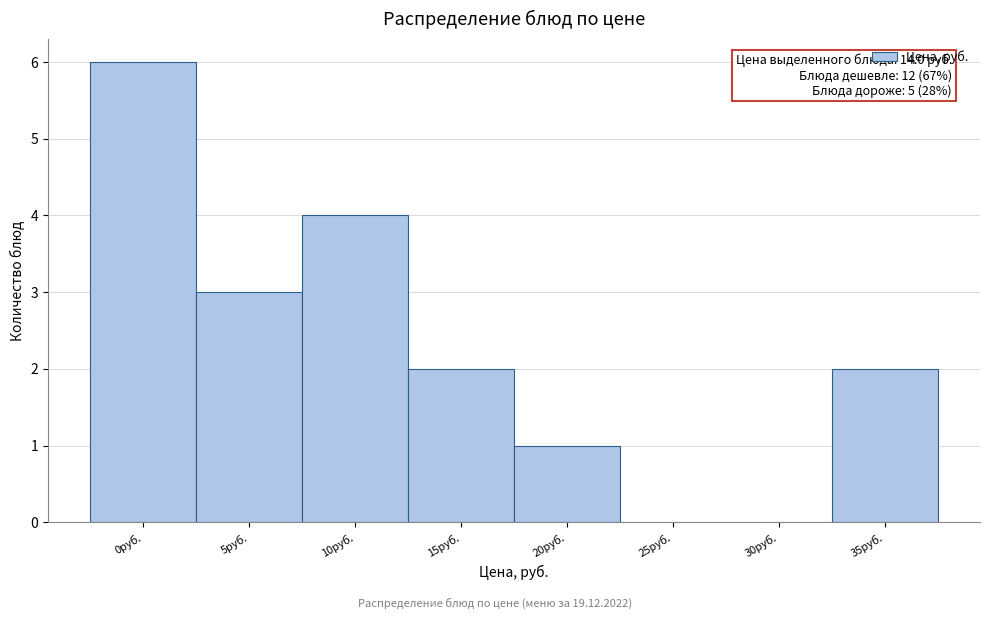

Approximately how many times larger is the value at 15руб. compared to 20руб.?

2.0